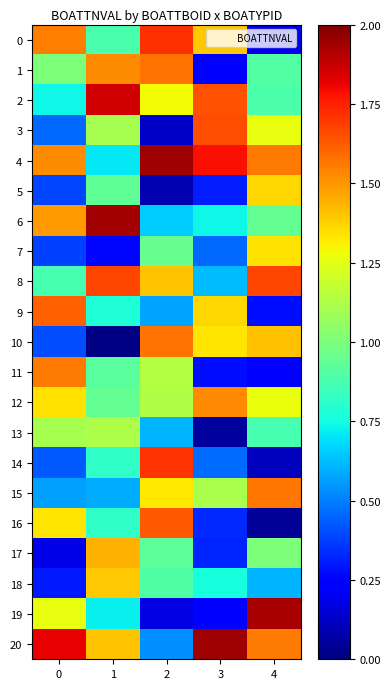

Which label corresponds to the largest value in the chart?

2